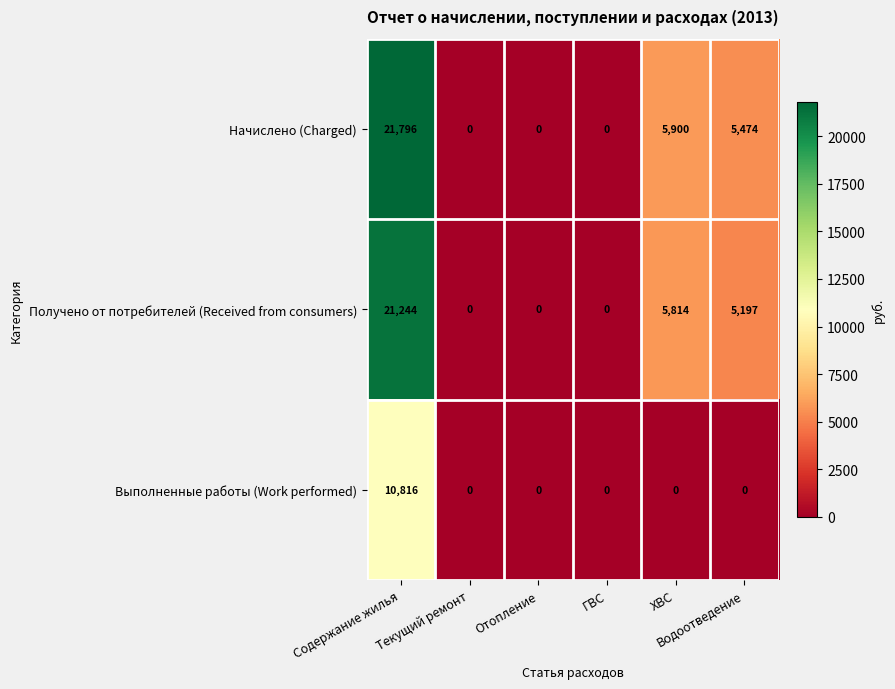

Which series has the widest spread of values?

Начислено (Charged)